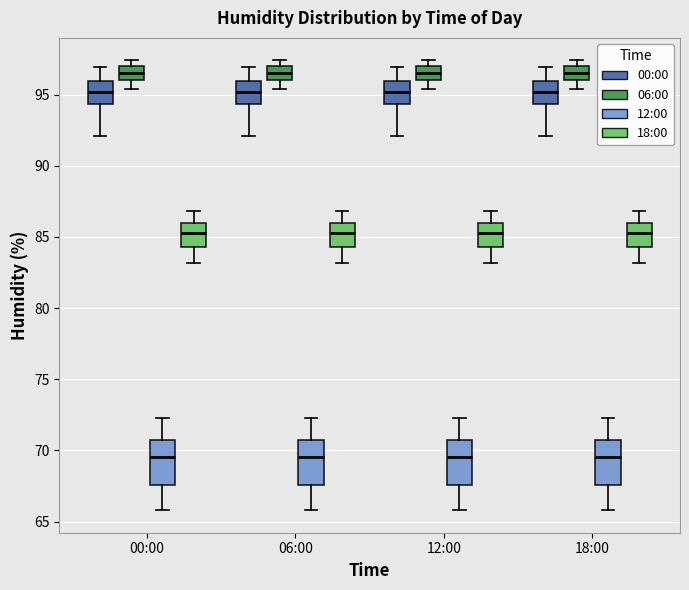

Where does the upper whisker of the box for 12:00 (00:00) end on the y-axis? The values are not printed on the chart, so give them approximately, as read against the axis.

97.0